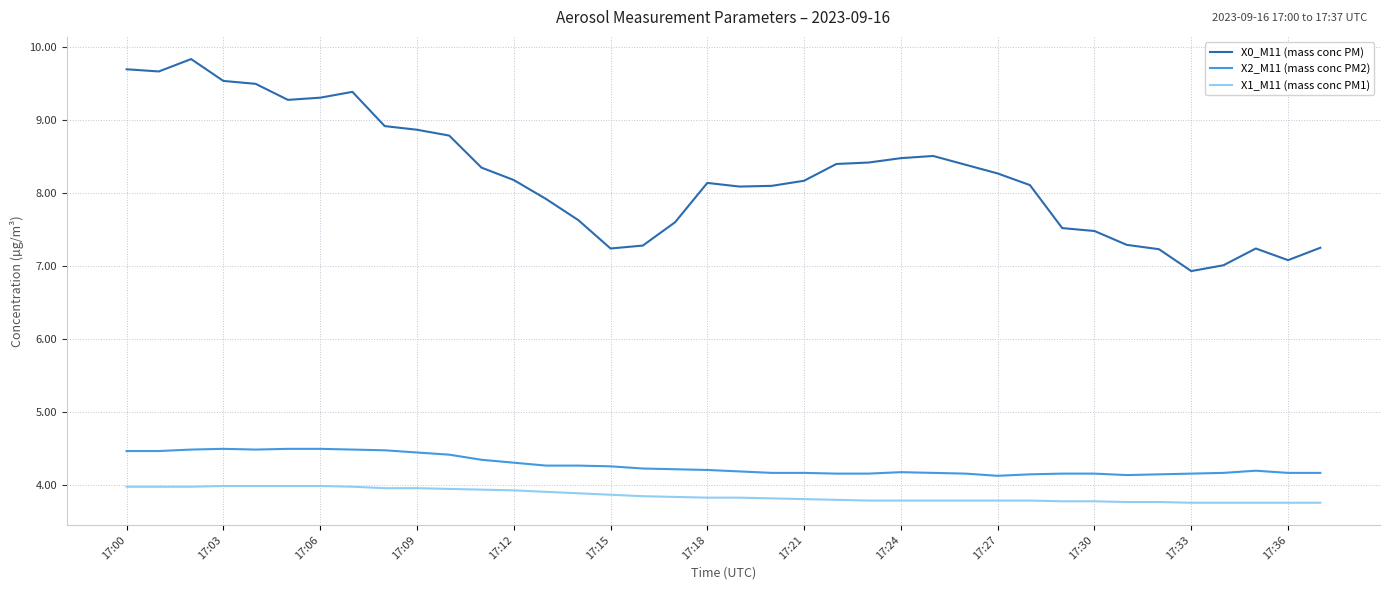

True or false: X0_M11 (mass conc PM) and X2_M11 (mass conc PM2) cross at least once.

False